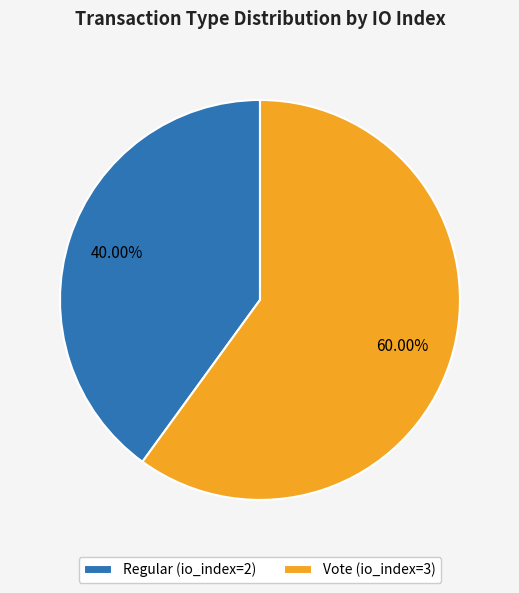

Which category has the biggest portion of the pie?

Vote (io_index=3)